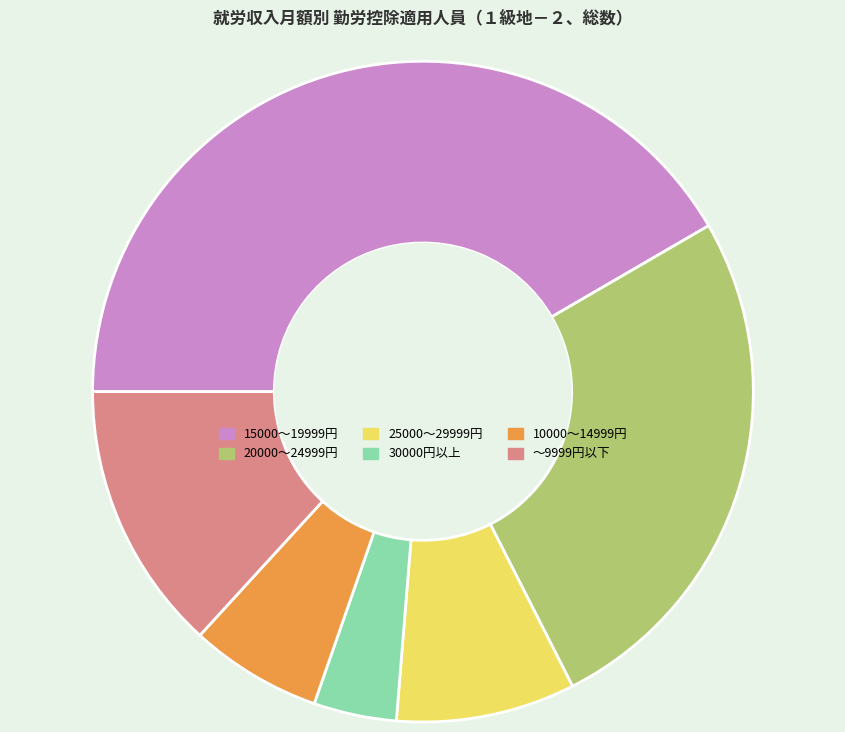

Does any single category account for the majority?

No